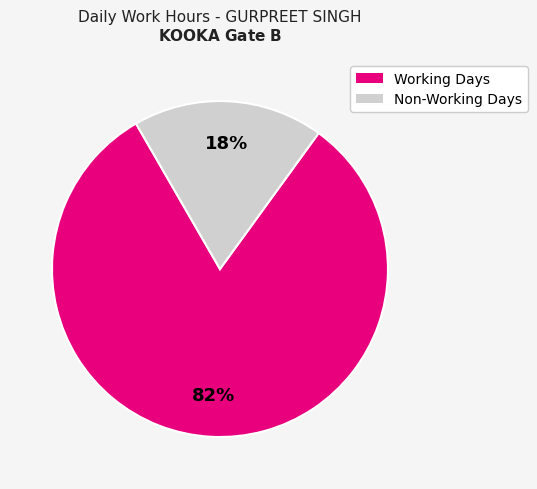

Is there any slice that represents more than half of the pie?

Yes